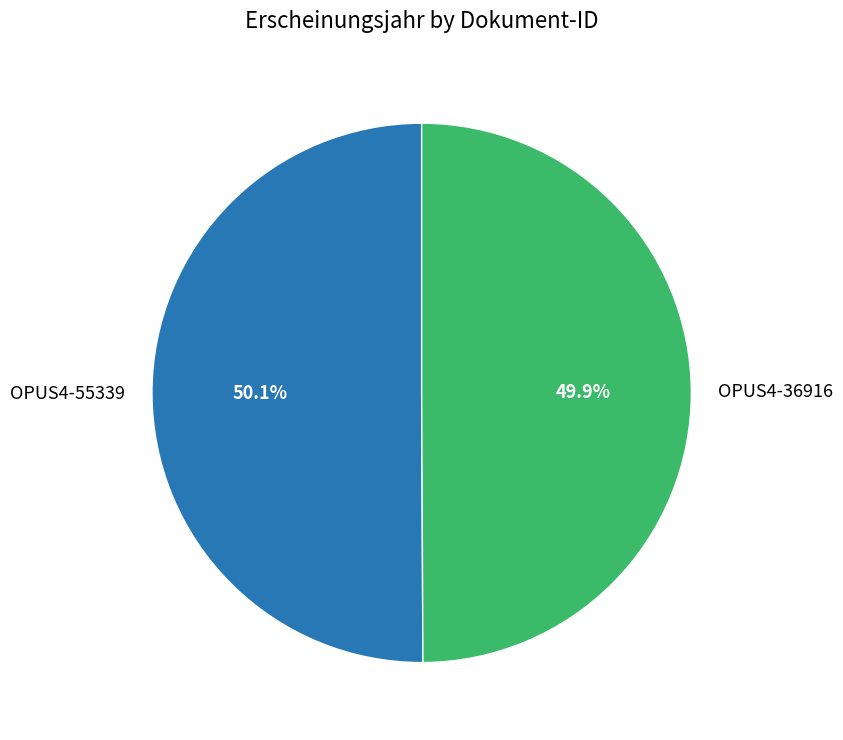

Count the number of slices in the pie.

2